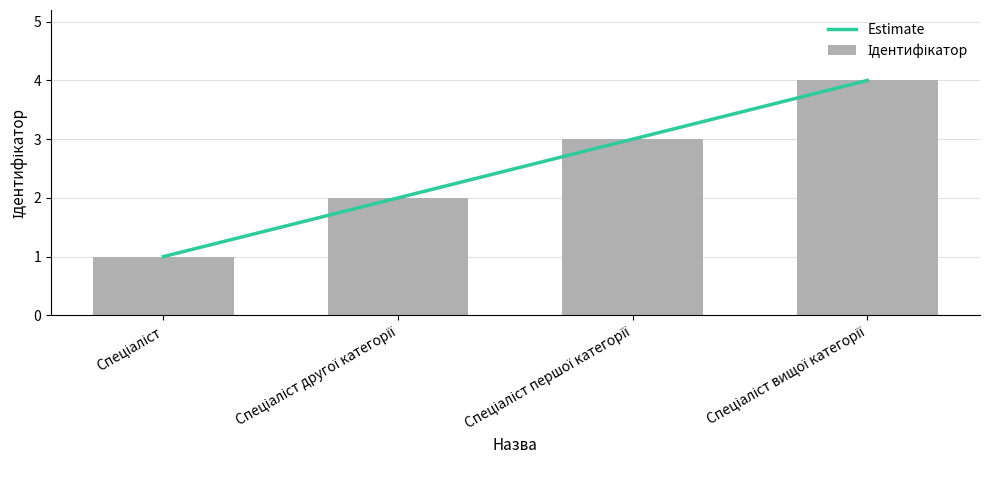

Between Спеціаліст першої категорії and Спеціаліст, which is larger?

Спеціаліст першої категорії